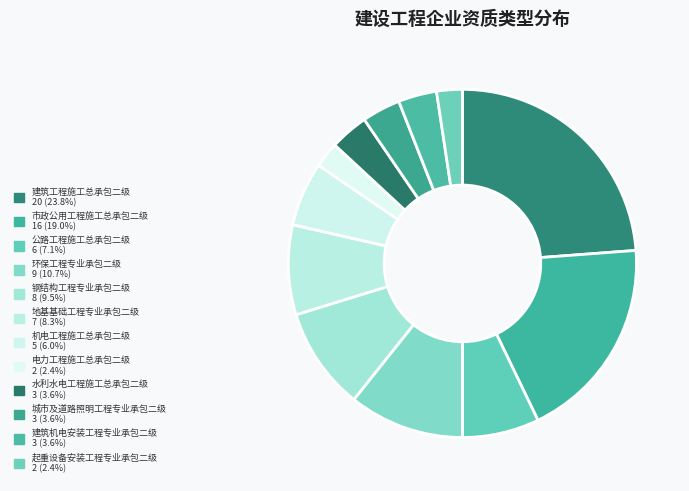

Is there any slice that represents more than half of the pie?

No